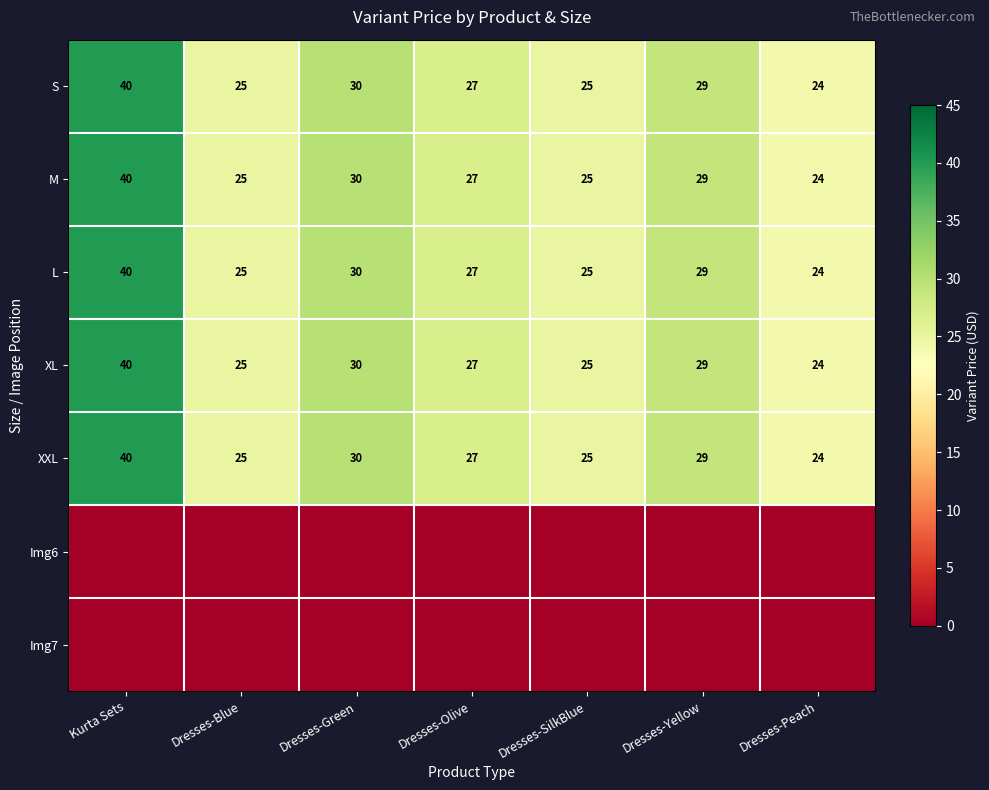

Which category has the lowest value in the S series?

Dresses-Peach